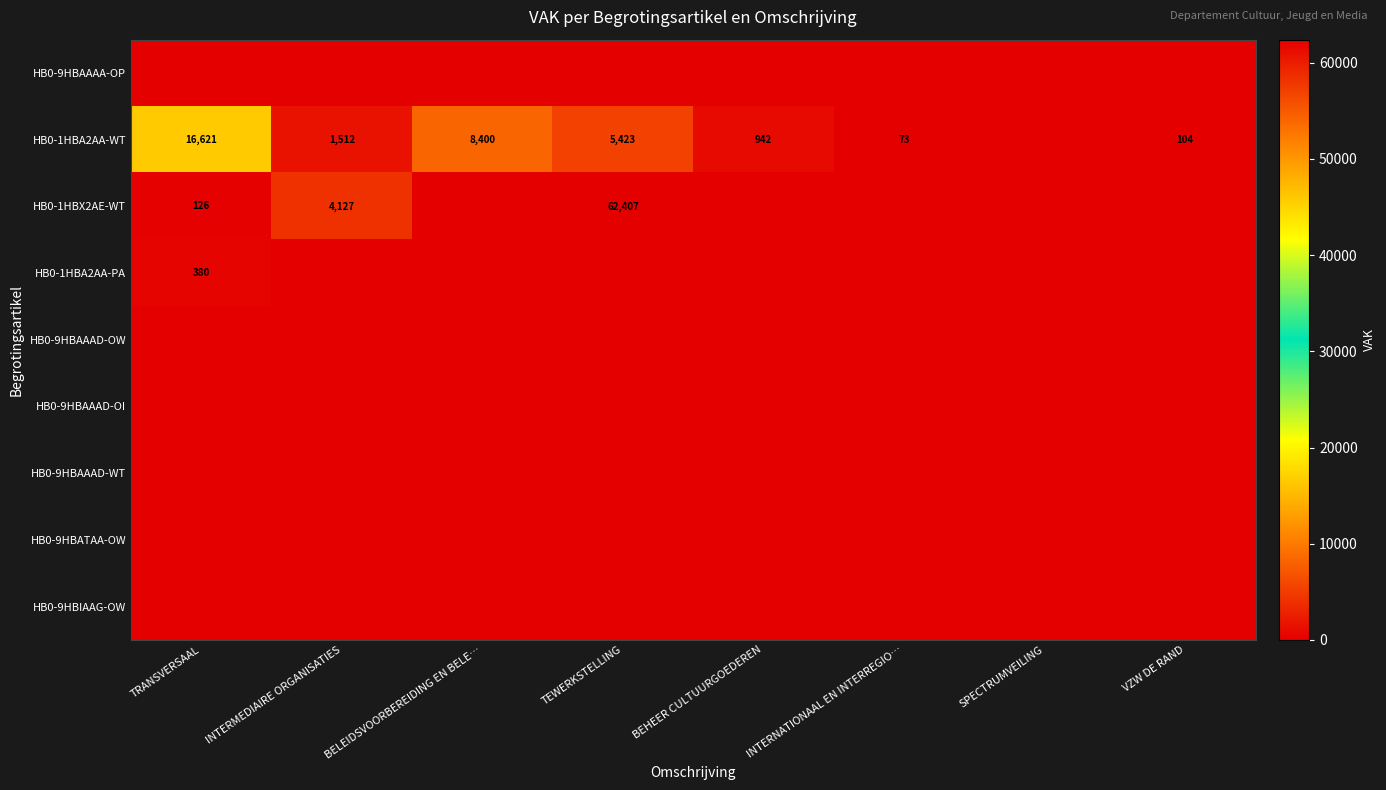

What is the total value across all series at INTERNATIONAAL EN INTERREGIO…?

73